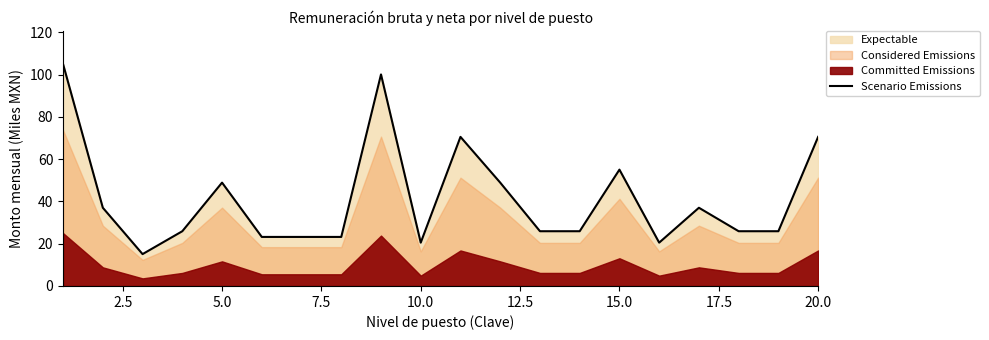

What is the difference between the maximum and minimum values?

89.9